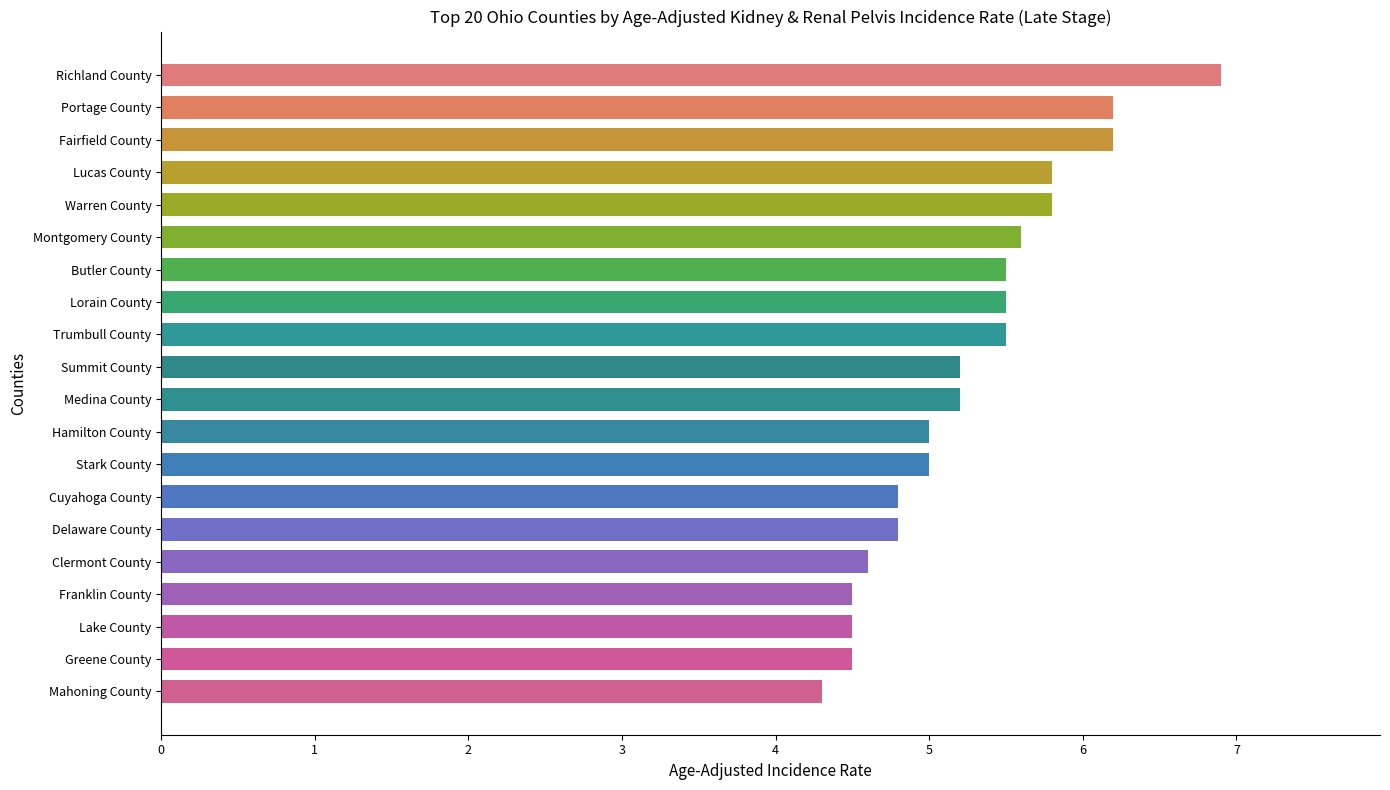

Which has a higher value, Warren County or Cuyahoga County?

Warren County